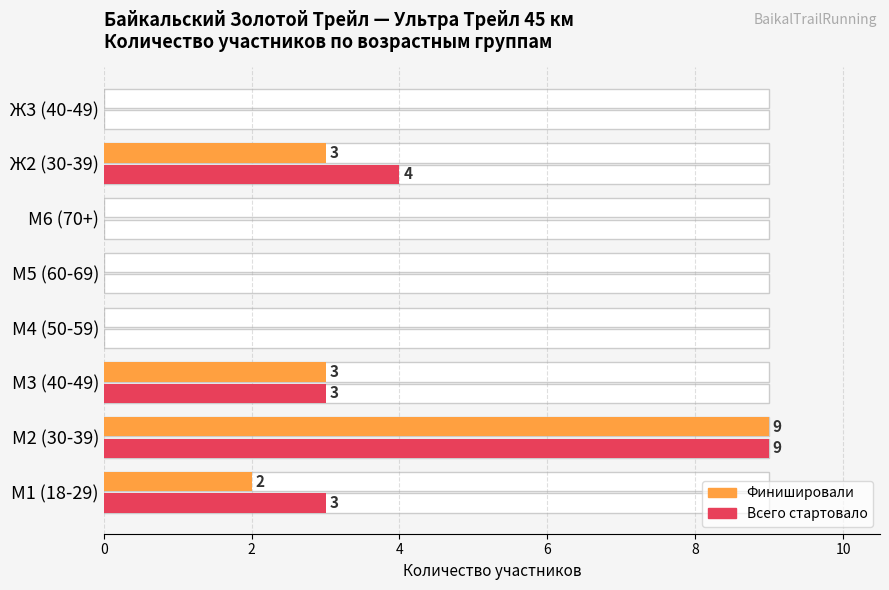

What is the sum of all Участников (финишировали) values?

17